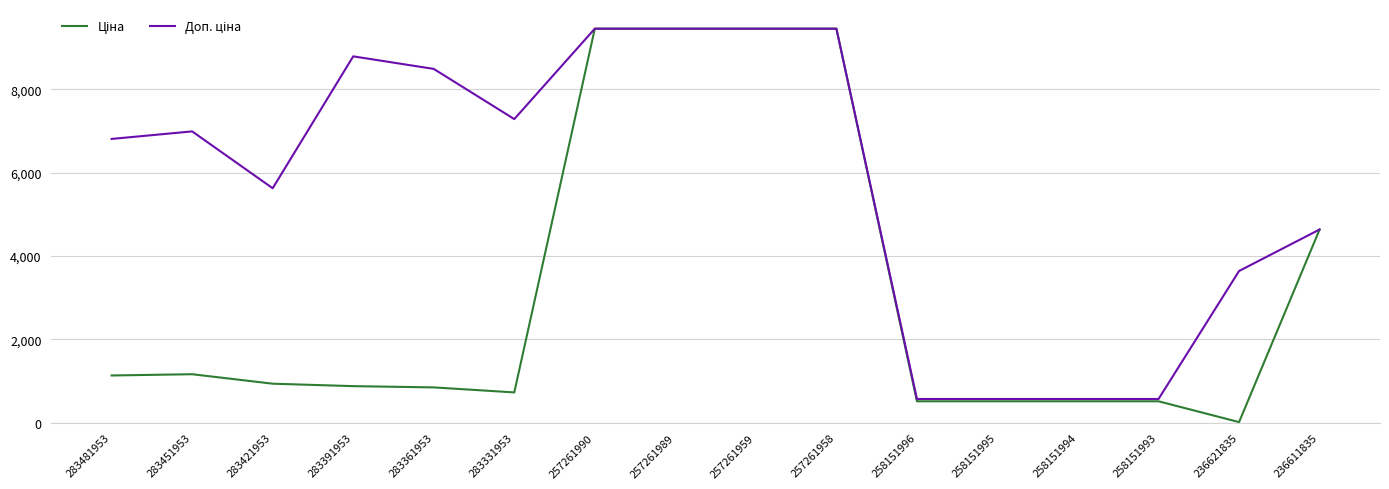

Which label corresponds to the smallest value in the chart?

236621835